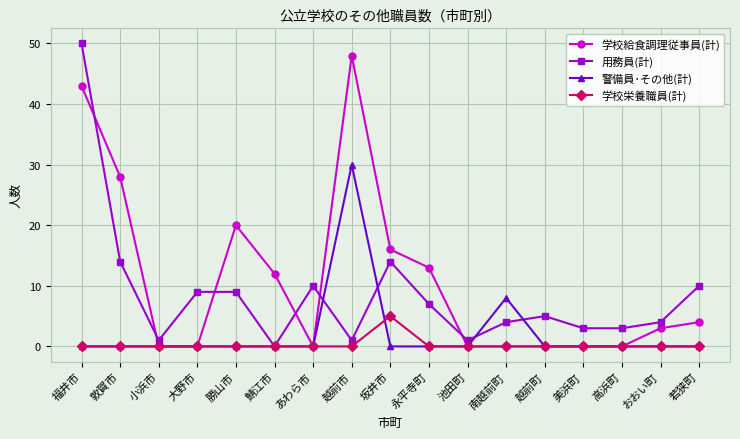

Where is 警備員･その他(計) nearest to the value 15?

南越前町